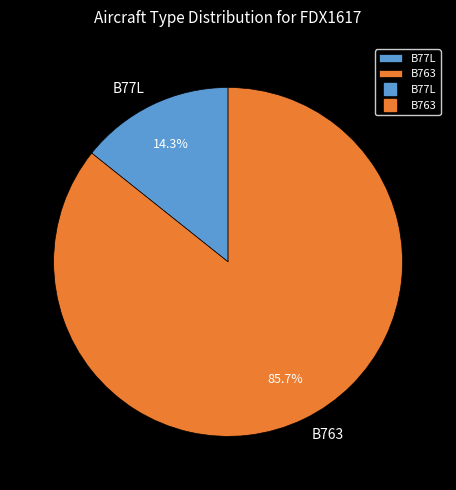

Do B77L and B763 together represent more than half of the pie?

Yes